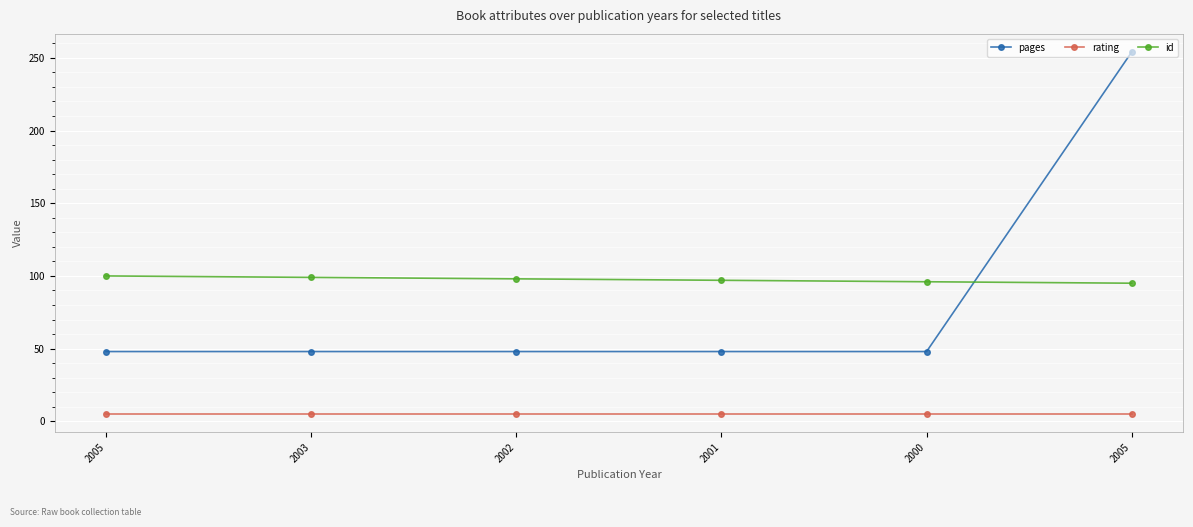

Reading left to right, what are all the values shown in this chart?

pages: 48	48	48	48	48	254
rating: 5	5	5	5	5	5
id: 100	99	98	97	96	95